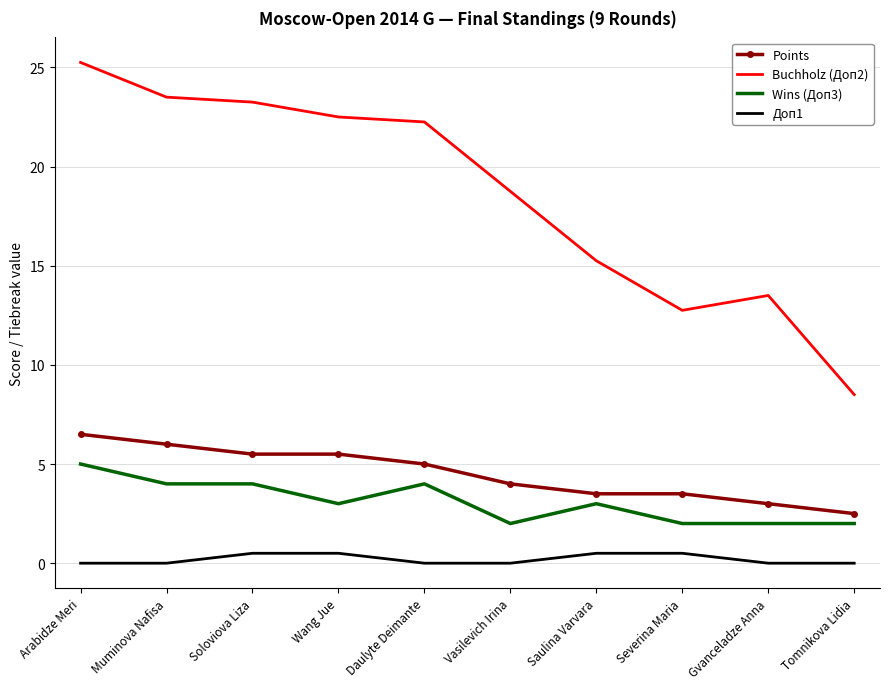

The value of Wins (Доп3) at Severina Maria is 3.1. True or false?

False